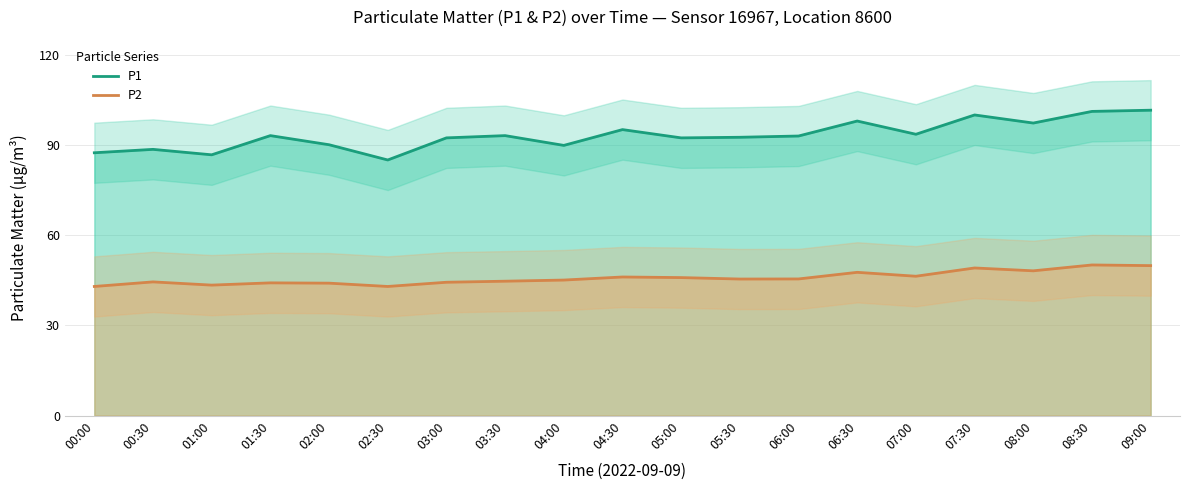

Reading left to right, what are all the values shown in this chart?

P1: 00:00=87.4	00:30=88.5	01:00=86.7	01:30=93.1	02:00=90.1	02:30=85.0	03:00=92.3	03:30=93.1	04:00=89.8	04:30=95.1	05:00=92.3	05:30=92.5	06:00=93.0	06:30=98.0	07:00=93.5	07:30=100.0	08:00=97.3	08:30=101.2	09:00=101.5
P2: 00:00=43.0	00:30=44.5	01:00=43.4	01:30=44.1	02:00=44.0	02:30=43.0	03:00=44.4	03:30=44.7	04:00=45.1	04:30=46.1	05:00=45.9	05:30=45.4	06:00=45.5	06:30=47.6	07:00=46.4	07:30=49.1	08:00=48.1	08:30=50.1	09:00=49.9